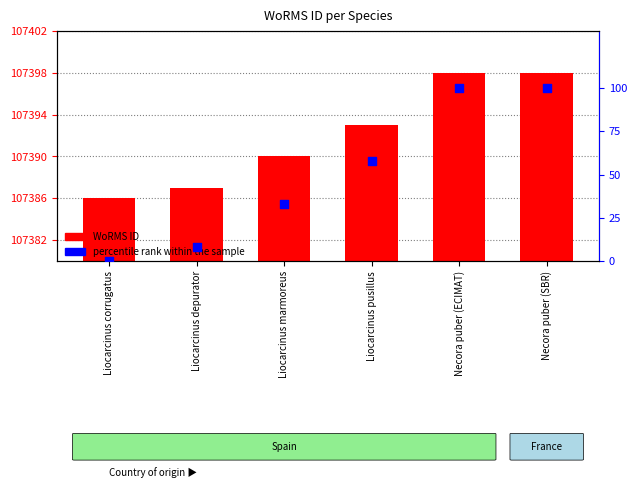

At how many categories does at least one series exceed 39656?

6